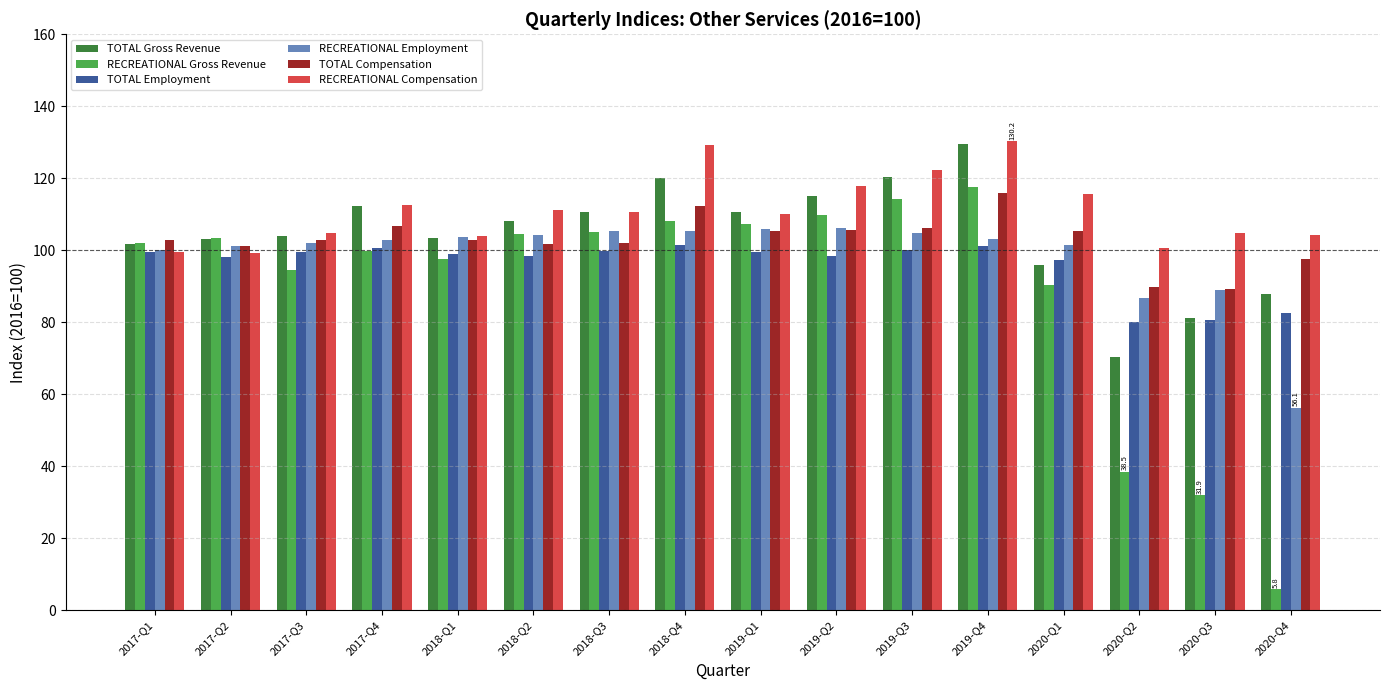

At how many categories does at least one series exceed 108?

9